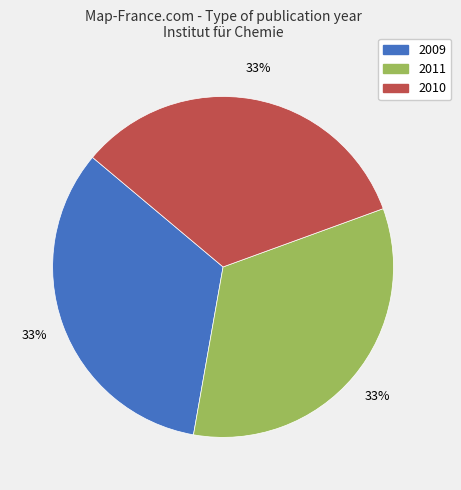

Does any single category account for the majority?

No